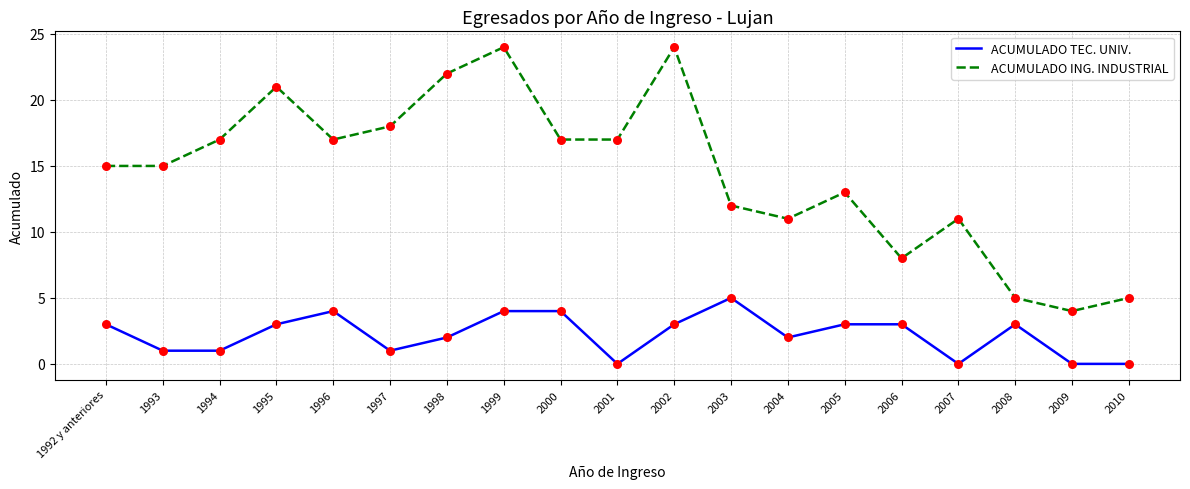

Is the value of ACUMULADO ING. INDUSTRIAL at 2000 greater than the value of ACUMULADO TEC. UNIV. at 1997?

Yes